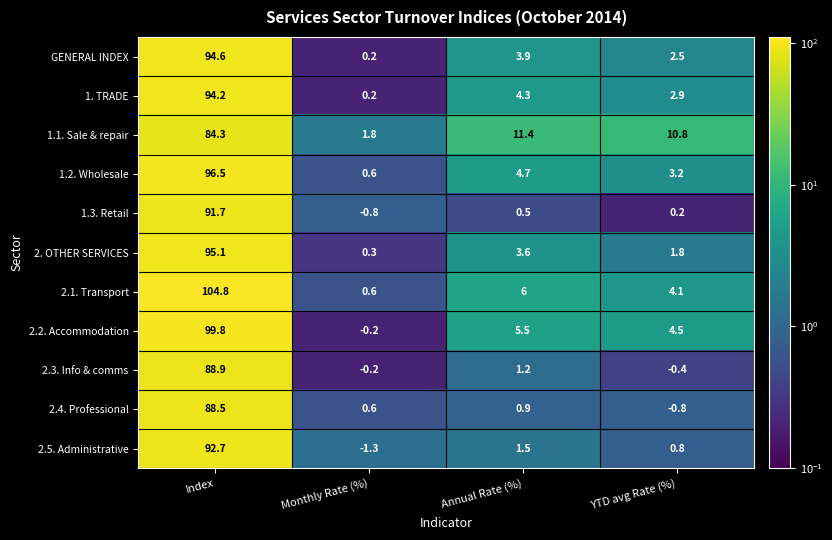

Rank the series by their maximum value, from highest to lowest.

2.1. Transport, 2.2. Accommodation, 1.2. Wholesale, 2. OTHER SERVICES, GENERAL INDEX, 1. TRADE, 2.5. Administrative, 1.3. Retail, 2.3. Info & comms, 2.4. Professional, 1.1. Sale & repair